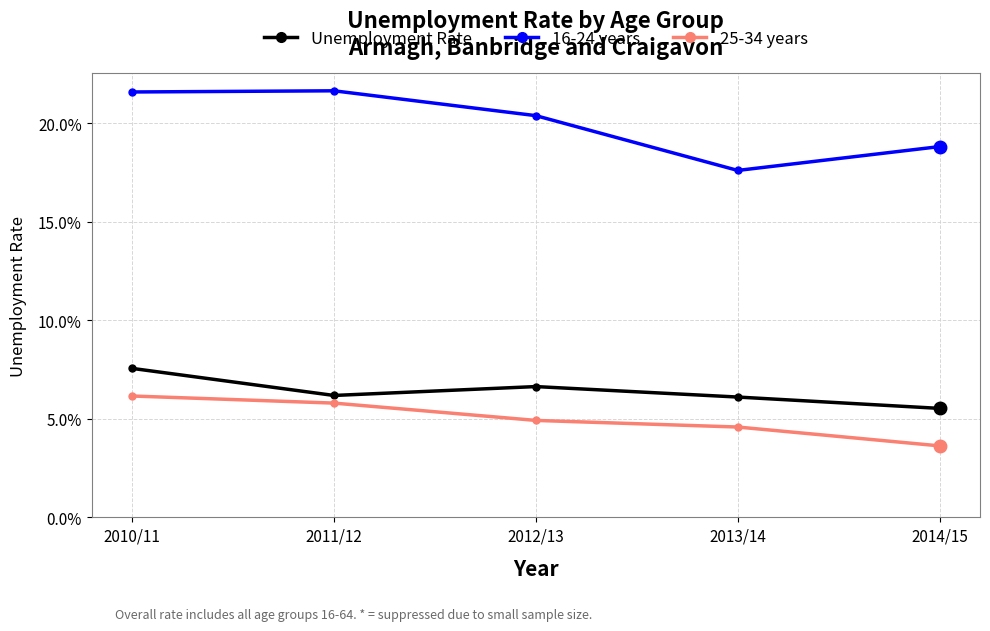

At which label does 25-34 years reach its minimum?

2014/15